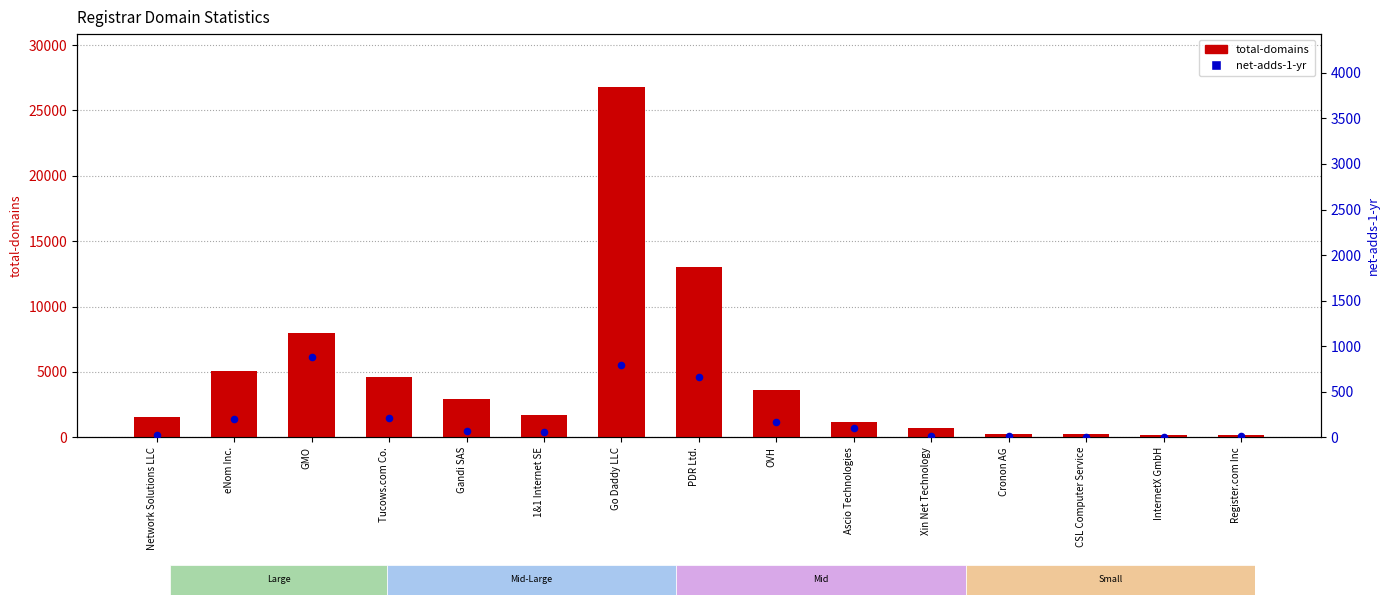

At which category is the sum across all series the highest?

Go Daddy LLC